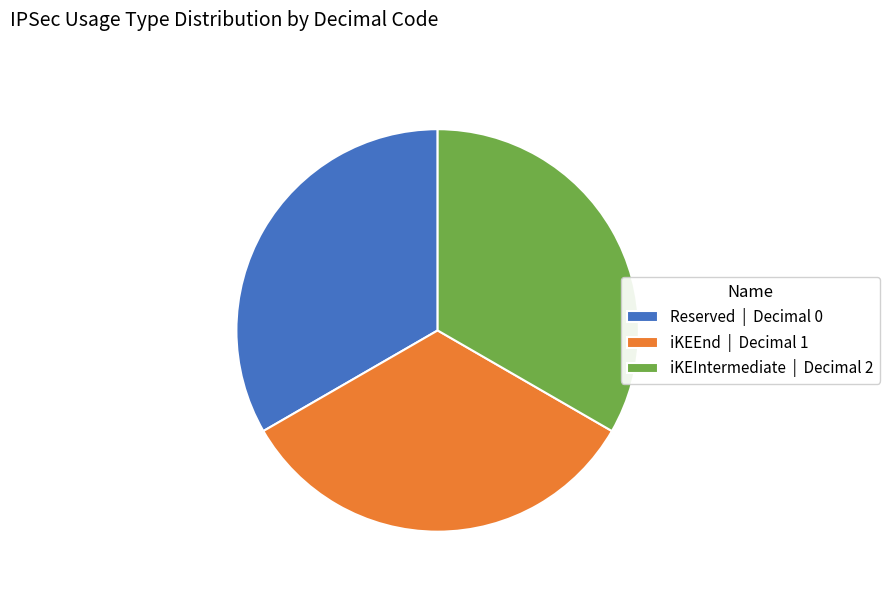

Does iKEIntermediate account for over 50% of the chart?

No